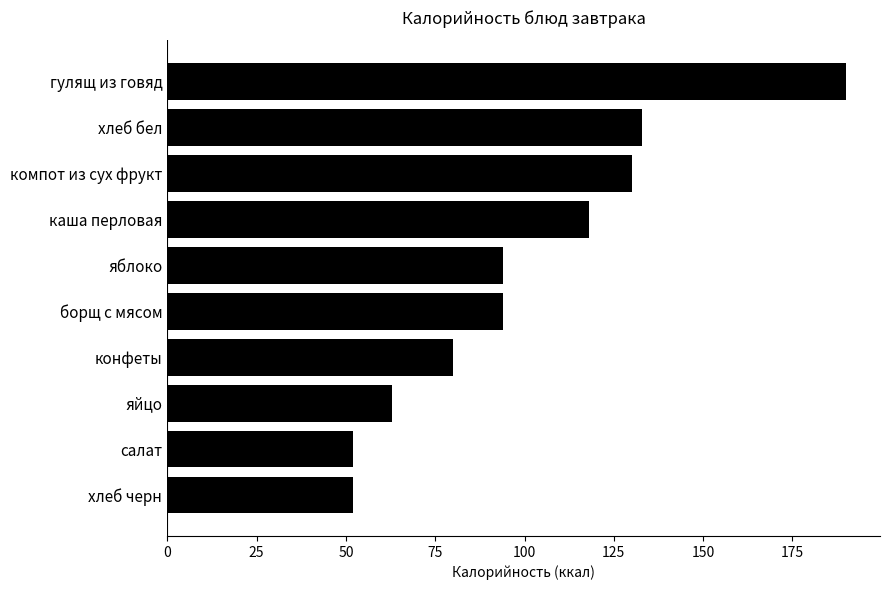

What is the change in value from хлеб черн to яблоко?

+42